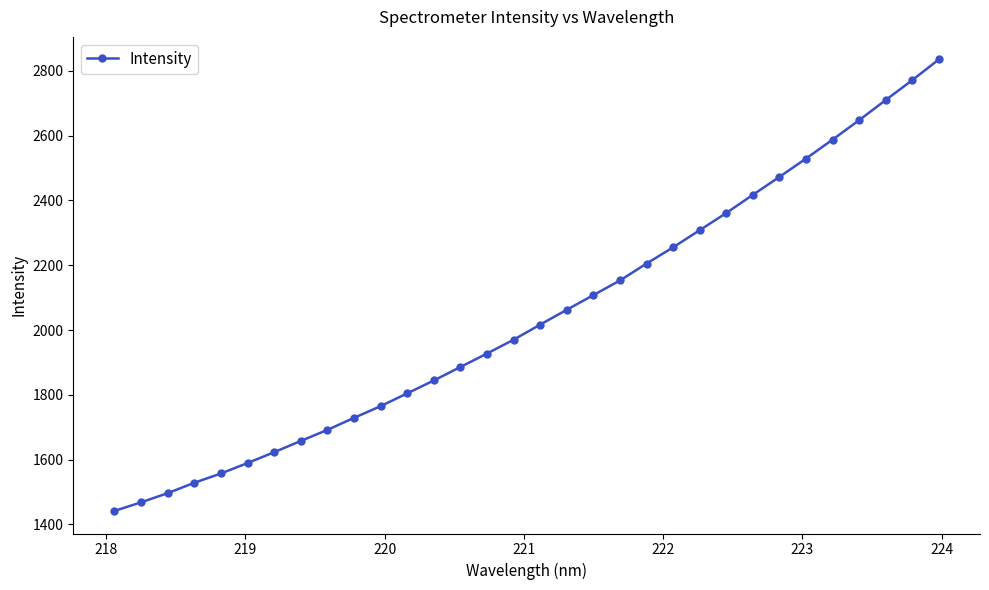

How many lines are shown in the chart?

1